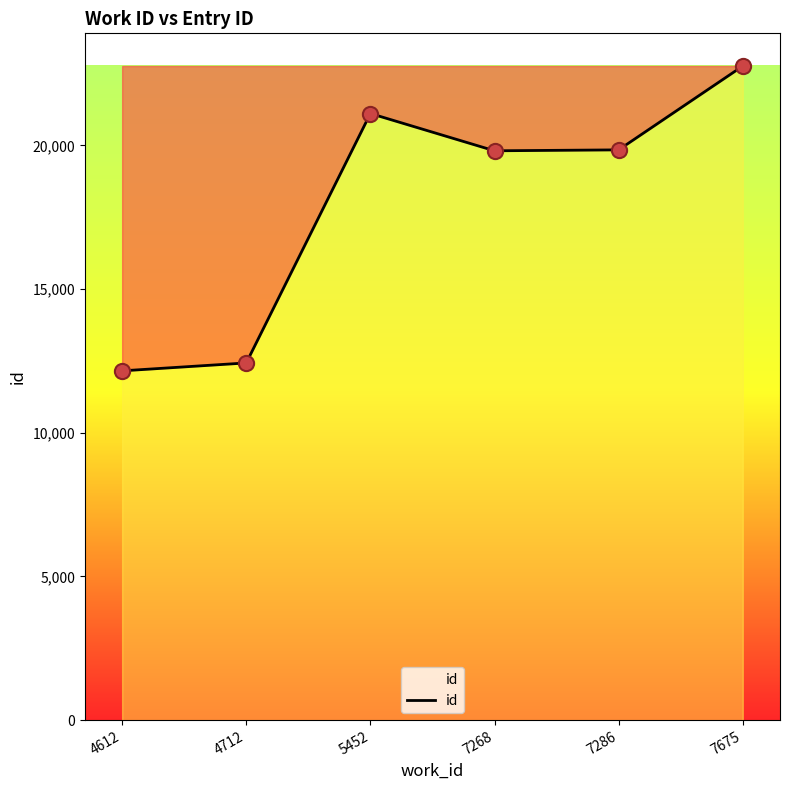

What is the change in value from 4612 to 5452?

+8954